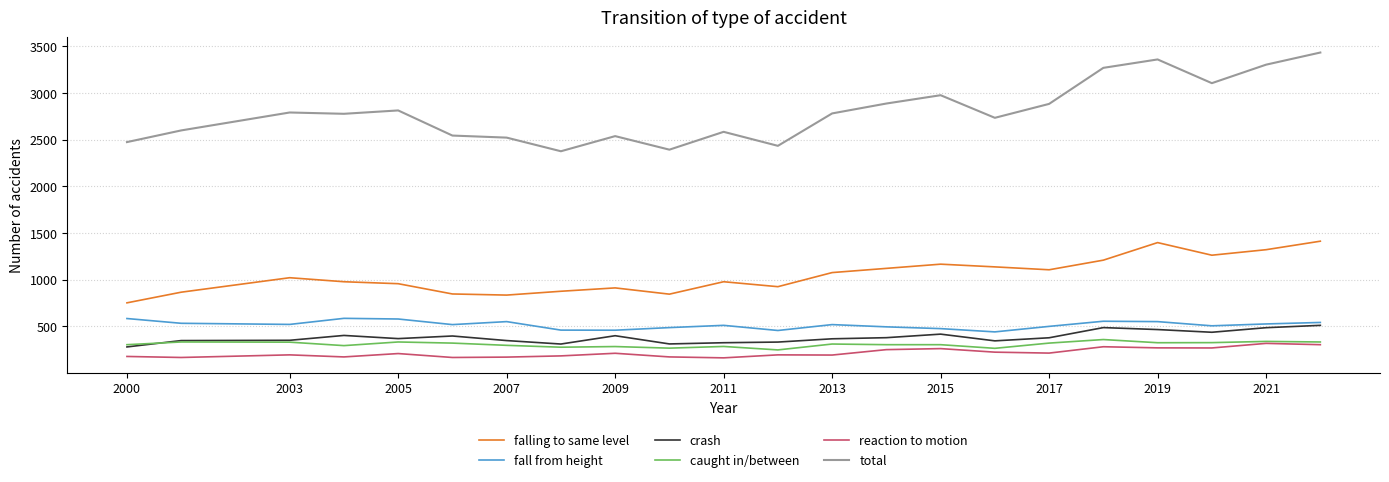

What is the minimum value shown in the chart?

164